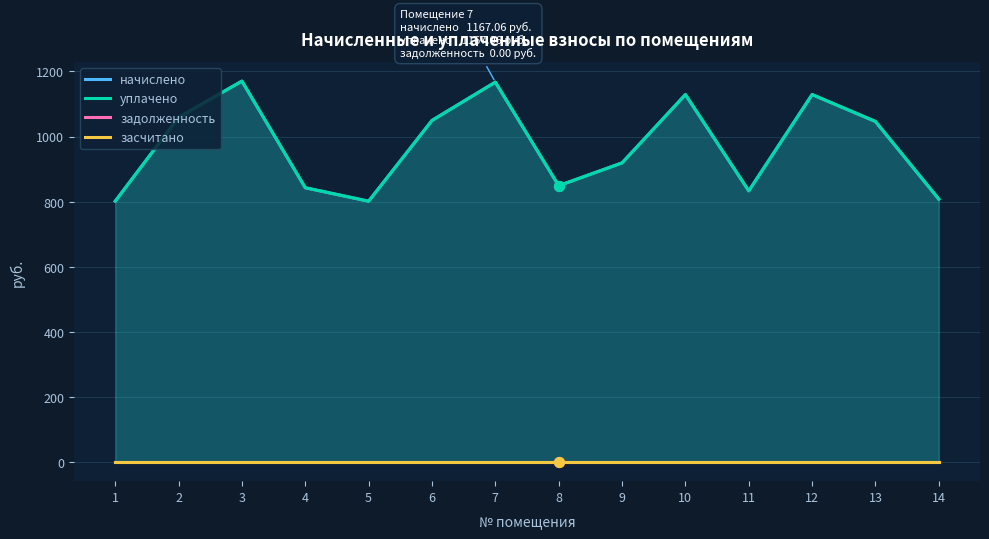

What are all the series names shown in the legend?

начислено, уплачено, задолженность, засчитано